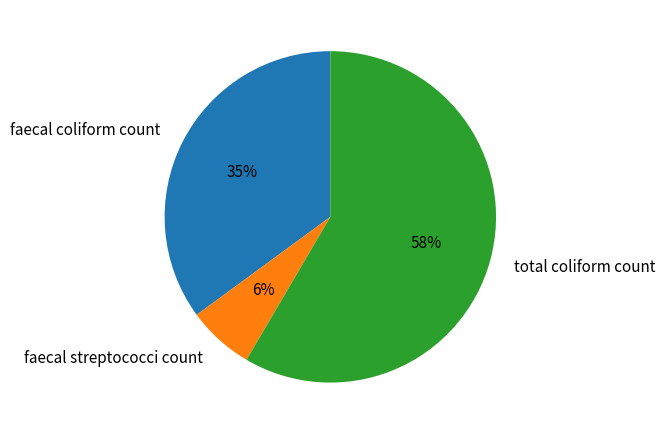

To the nearest percent, what percentage of the pie is faecal coliform count?

35%